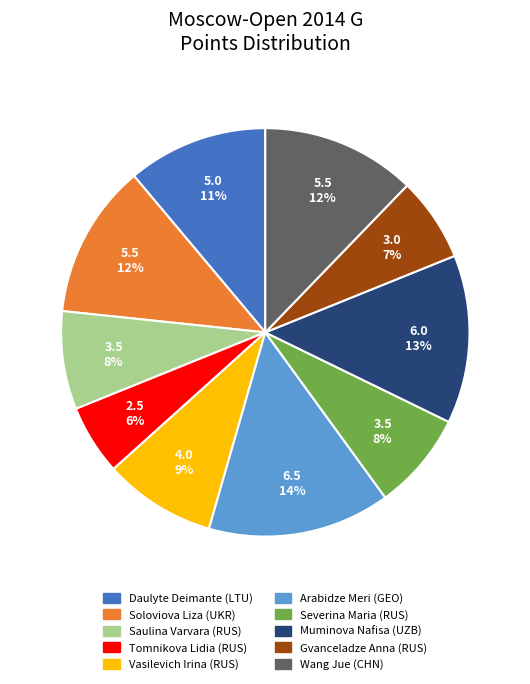

How many slices are in this pie chart?

10